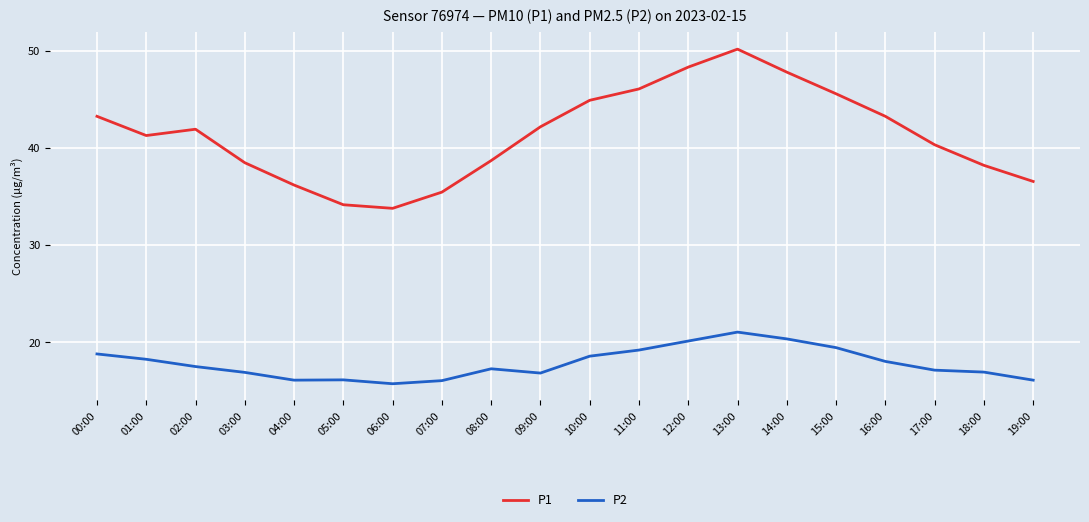

True or false: P2 and P1 intersect in this chart.

False